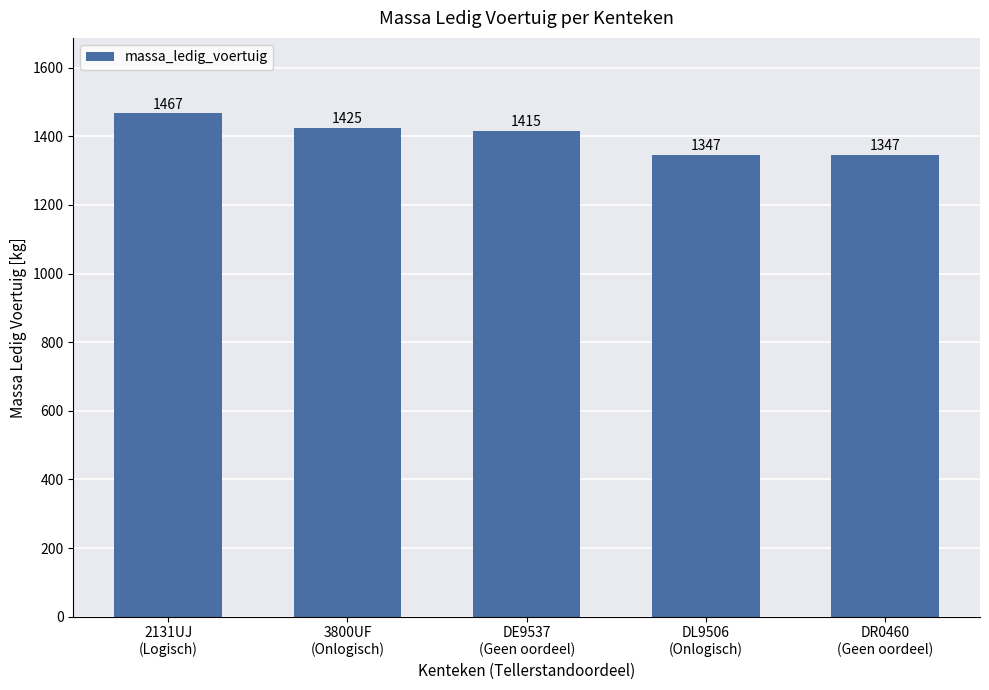

What is the maximum value shown in the chart?

1467